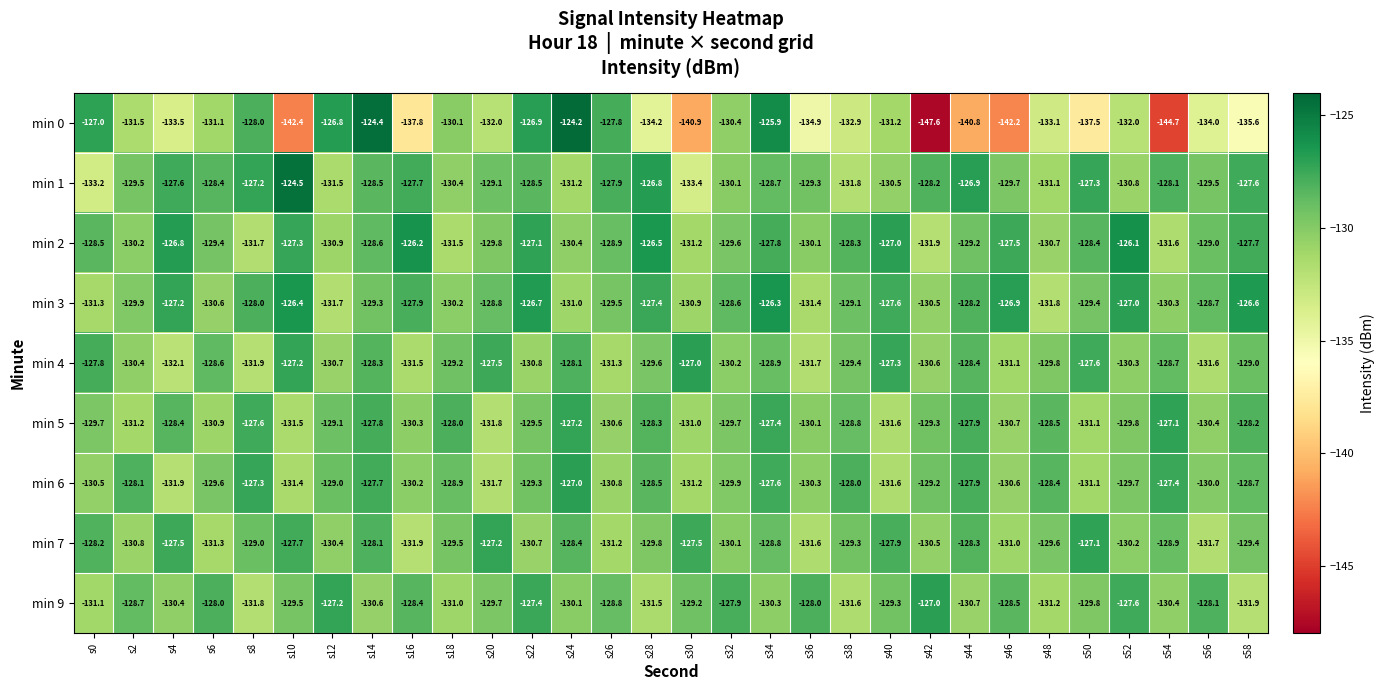

What is the sum of all min 3 values?

-3869.2